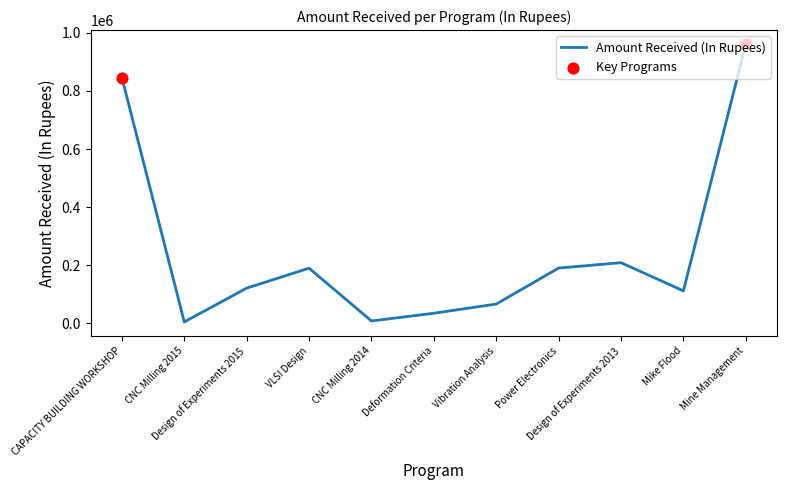

Approximately how many times larger is the value at Design of Experiments 2013 compared to CAPACITY BUILDING WORKSHOP?

0.2